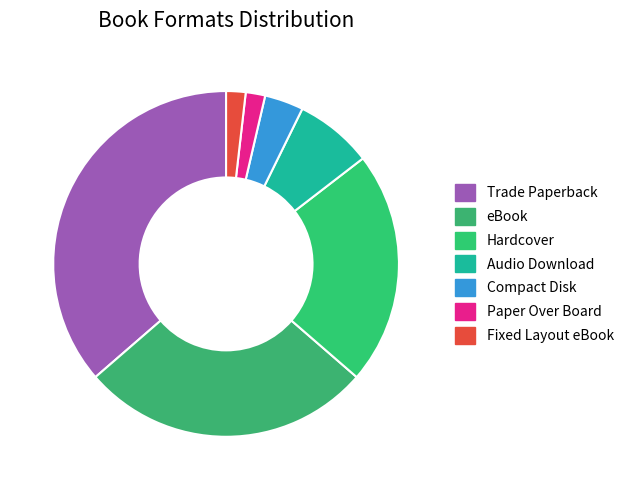

How many slices are in this pie chart?

7